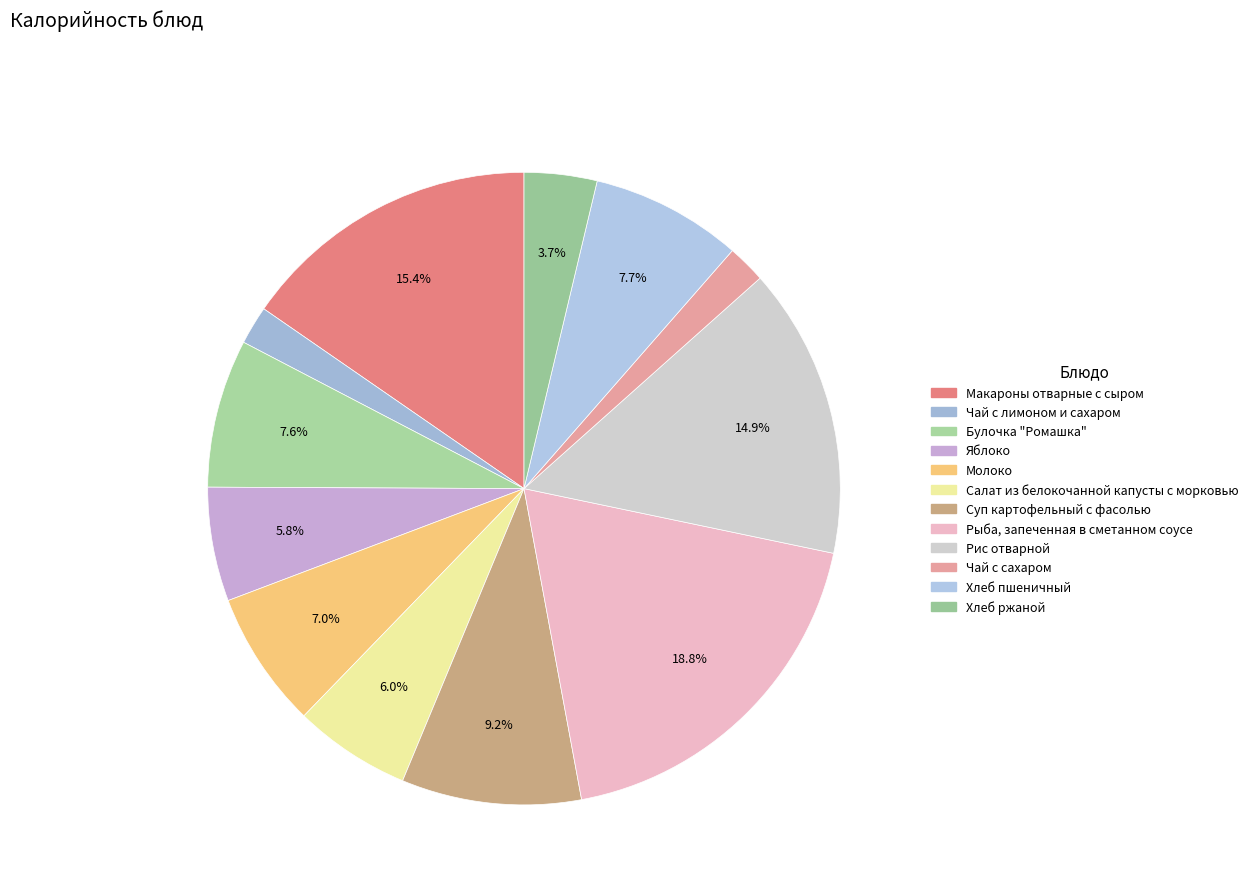

Count the number of slices in the pie.

12